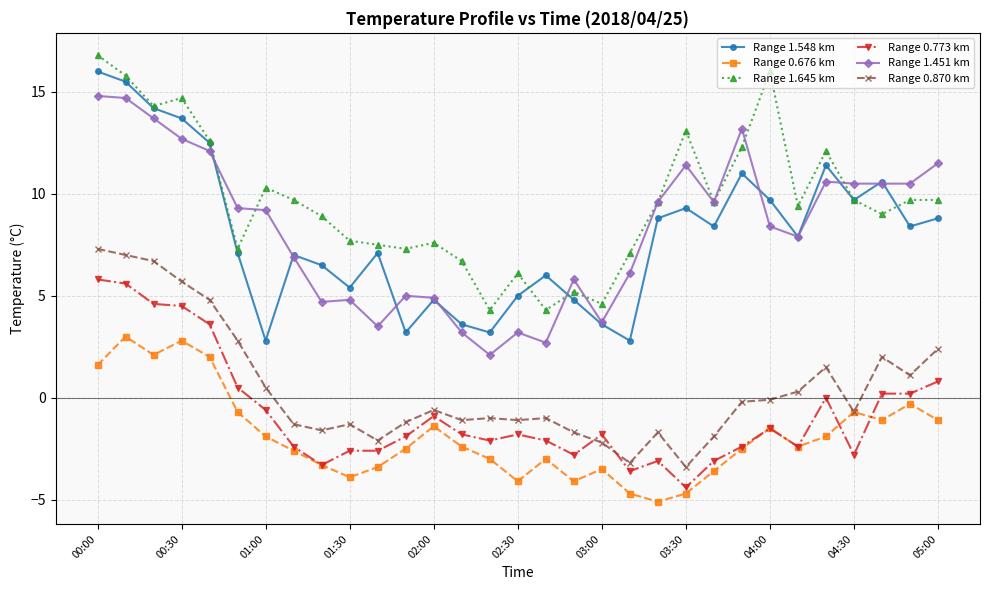

In Range 1.451 km, how many points are higher than both neighbors (excluding endpoints)?

7